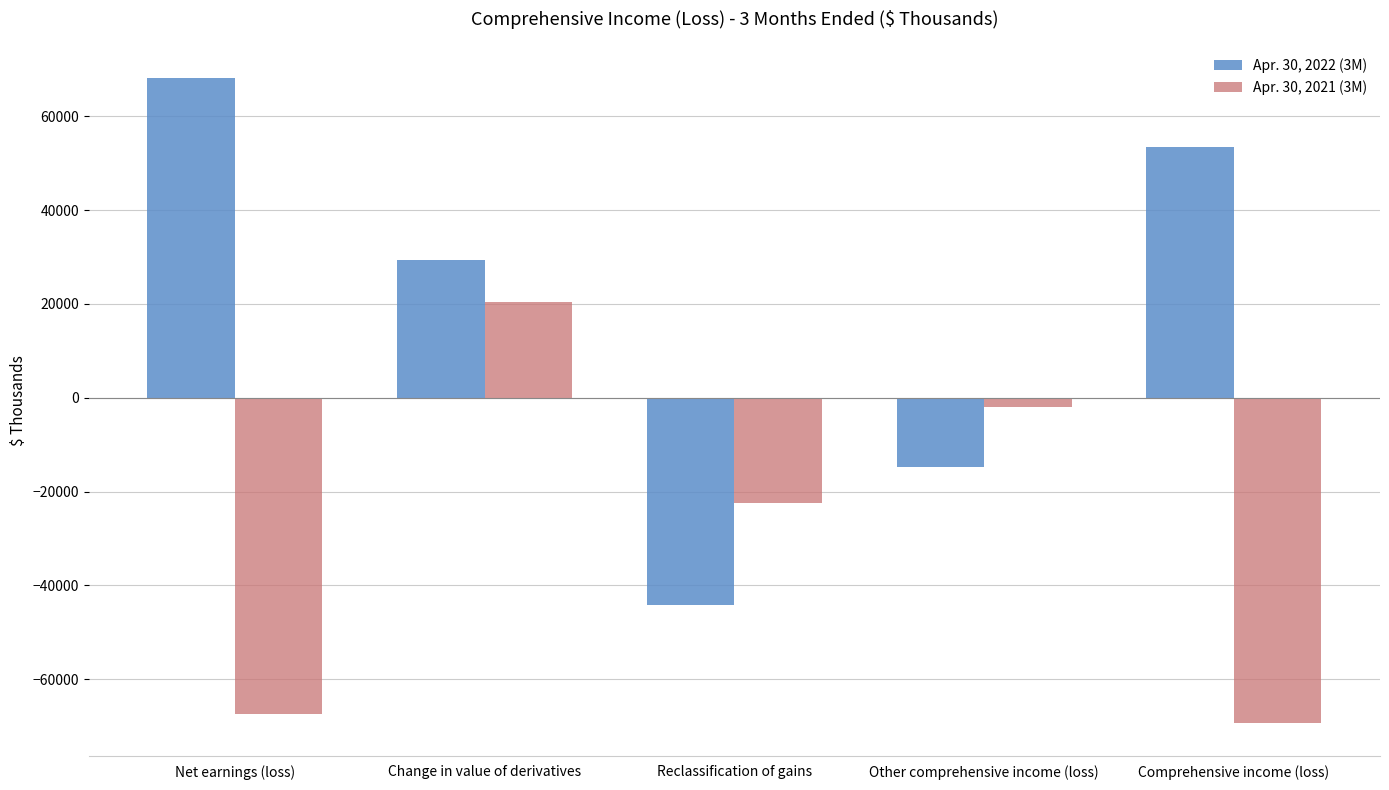

How many positive values does the Apr. 30, 2022 (3M) series have?

3